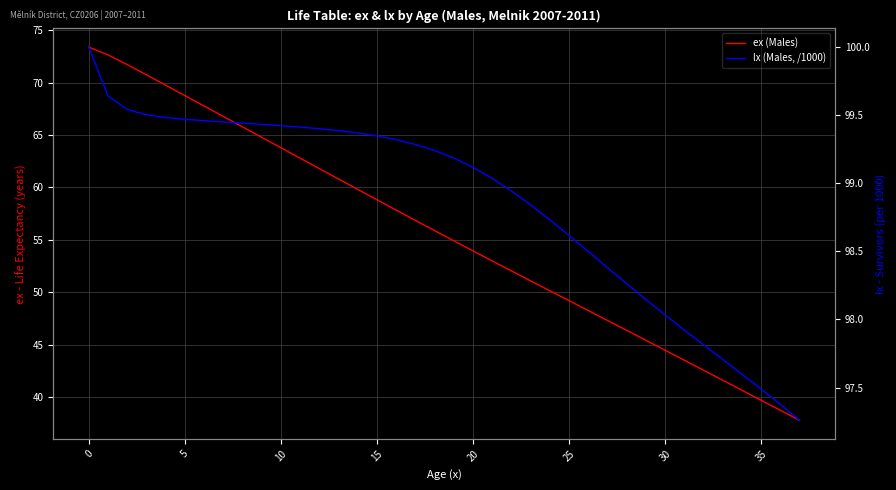

How many data points in ex (Males) are less than 55?

19